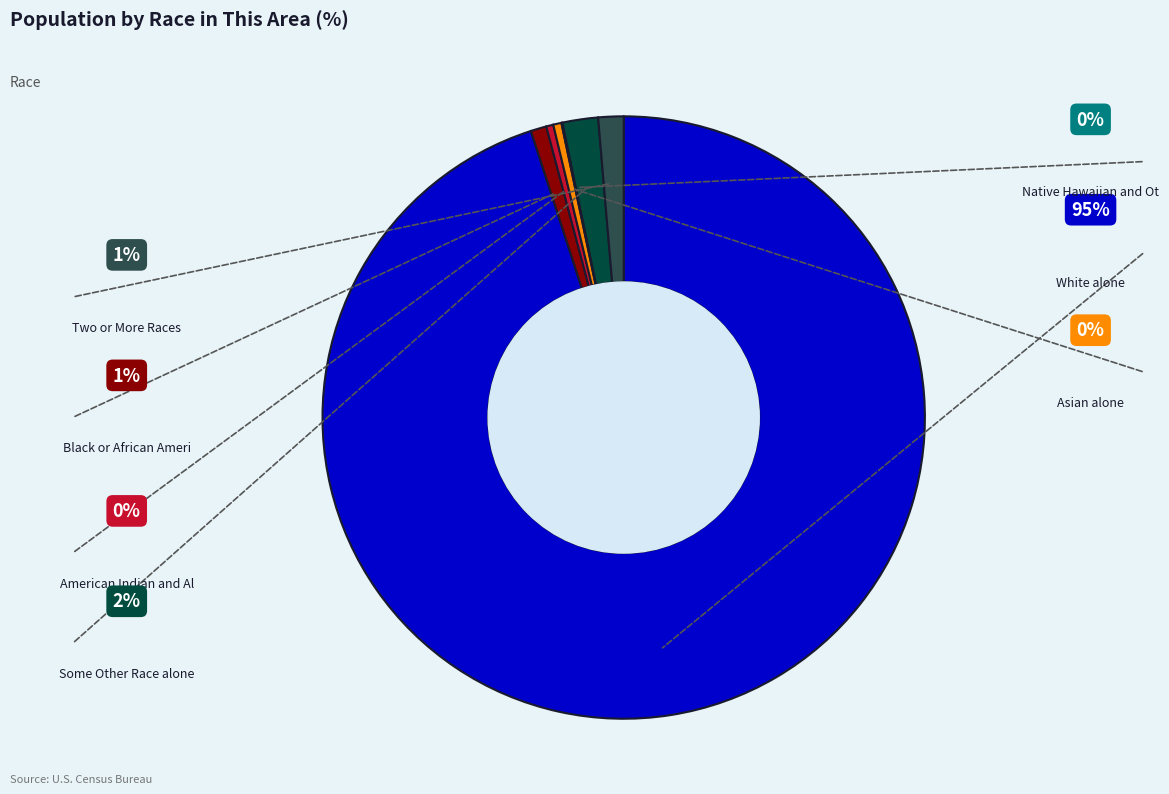

Is there a majority slice in this chart?

Yes